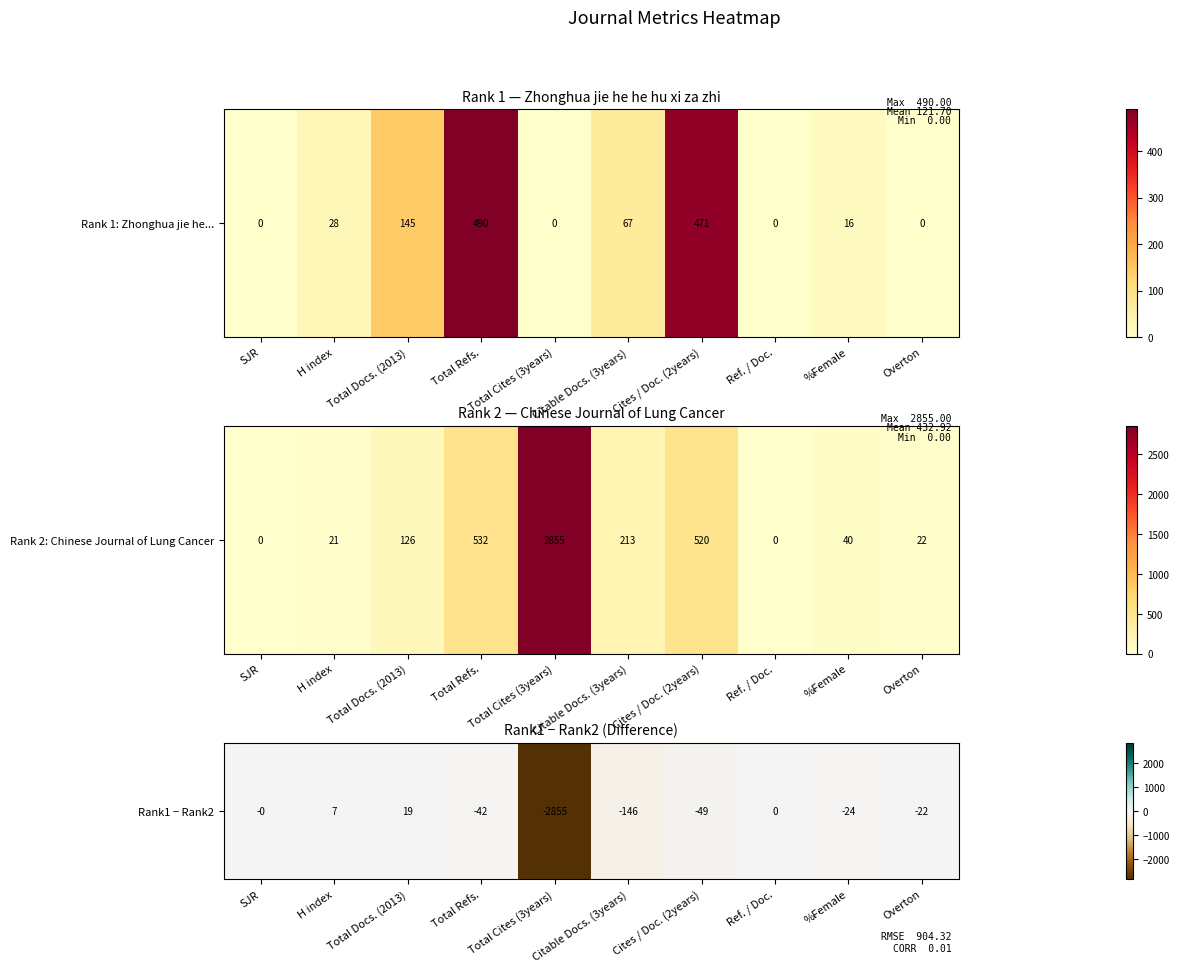

What is the difference between the second highest and second lowest values?

153.0